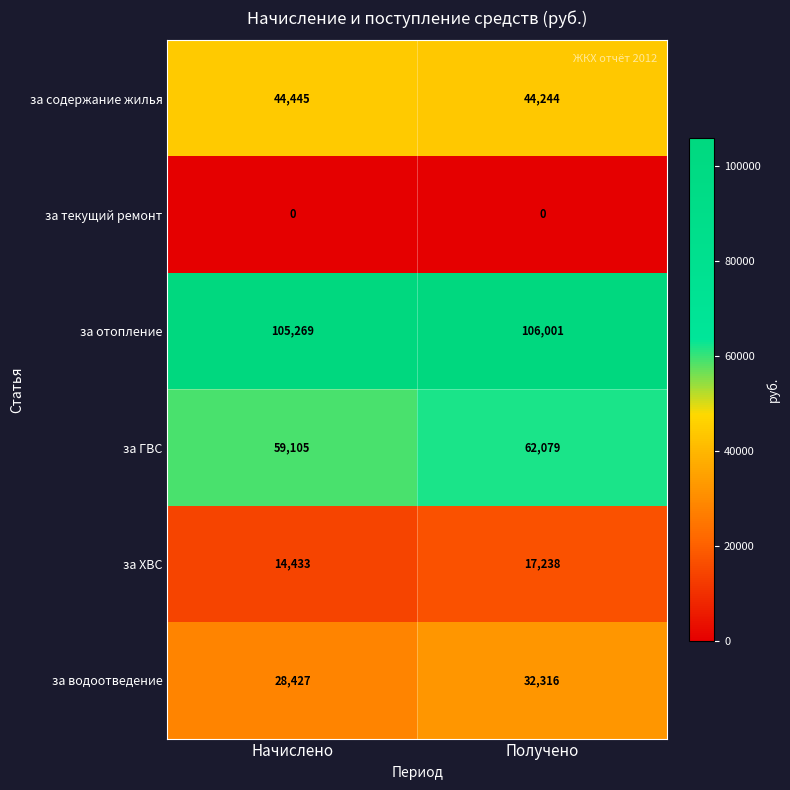

List the series in order of their peak value, highest first.

за отопление, за ГВС, за содержание жилья, за водоотведение, за ХВС, за текущий ремонт